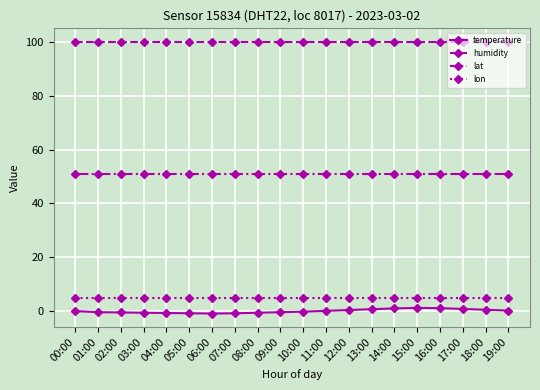

What is the sum of the humidity values at 08:00 and 04:00?

199.8